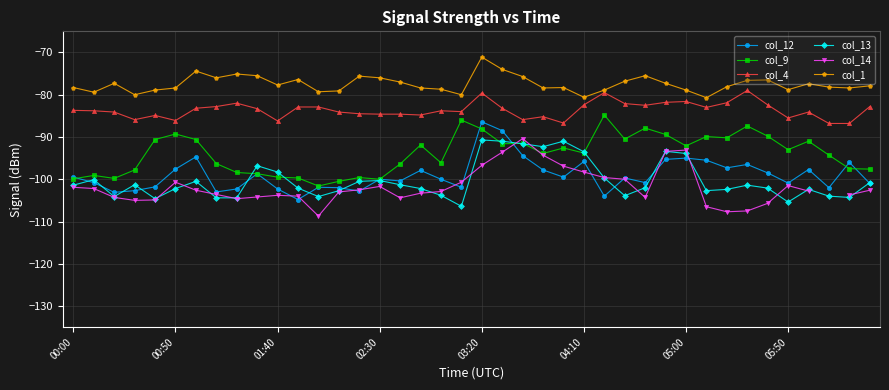

In col_14, how many points are higher than both neighbors (excluding endpoints)?

6